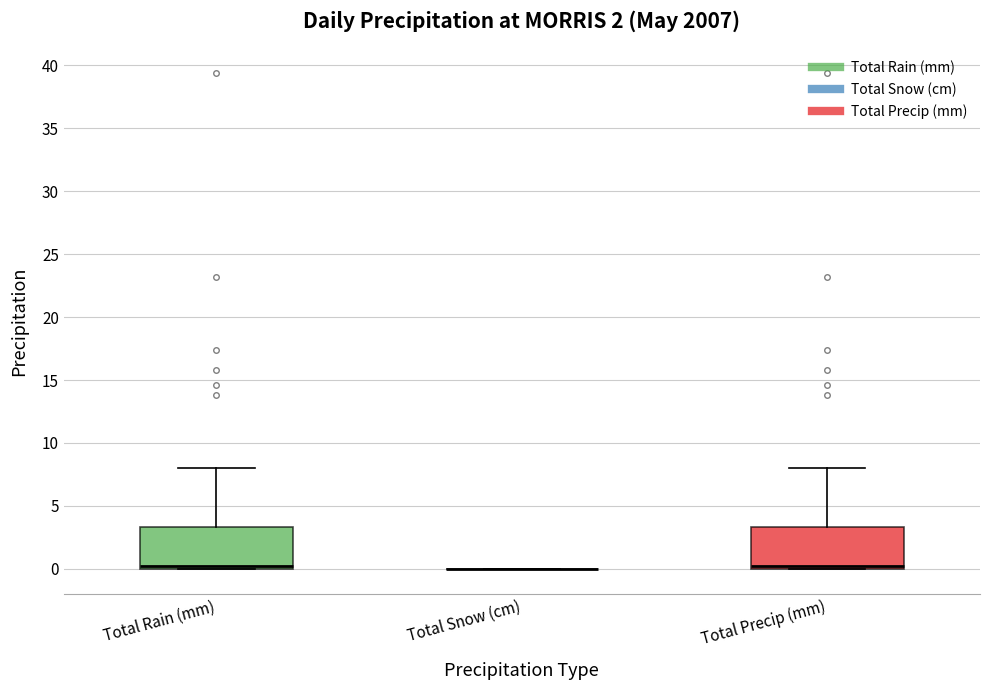

Reading left to right, read every box against the y-axis: the position of its median line, the range the box covers, and the ends of its whiskers. The values are not printed on the chart, so give them approximately, as read against the axis.

Total Rain (mm): median 0.0 (just above the box's lower edge), box 0.0 to 3.5, whiskers 0.0 to 8.0
Total Snow (cm): box collapsed to a line at 0.0, whiskers 0.0 to 0.0
Total Precip (mm): median 0.0 (just above the box's lower edge), box 0.0 to 3.5, whiskers 0.0 to 8.0